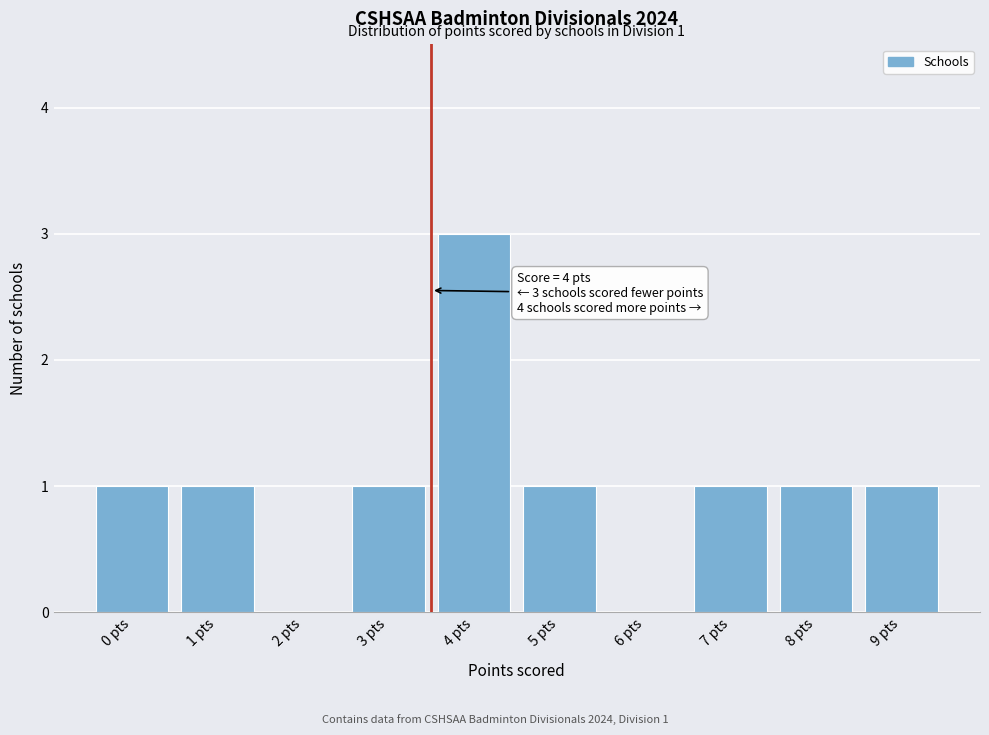

Reading right to left, list all the values displayed in this chart.

9 pts=1	8 pts=1	7 pts=1	6 pts=0	5 pts=1	4 pts=3	3 pts=1	2 pts=0	1 pts=1	0 pts=1